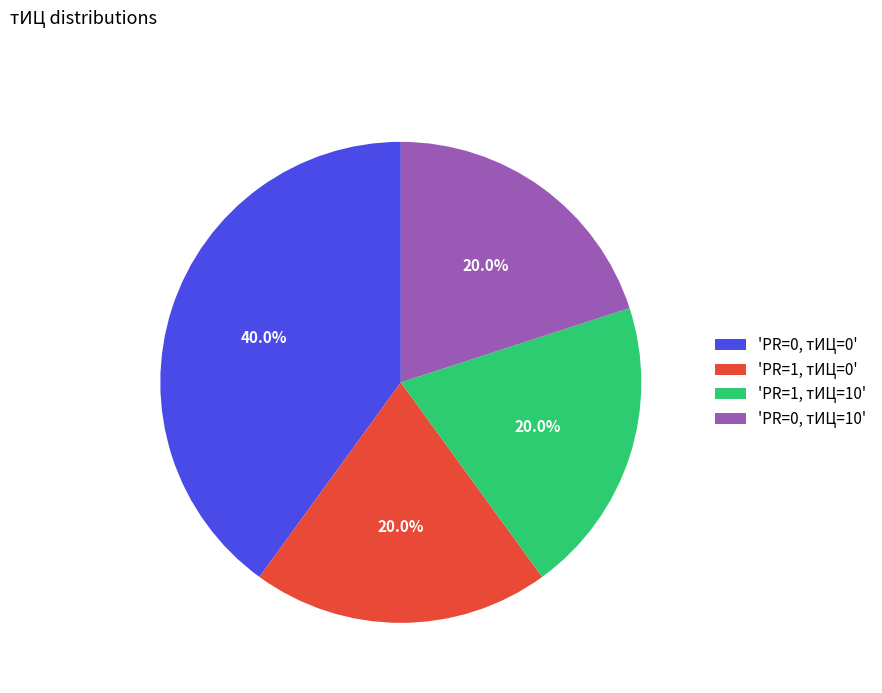

Does any single category account for the majority?

No